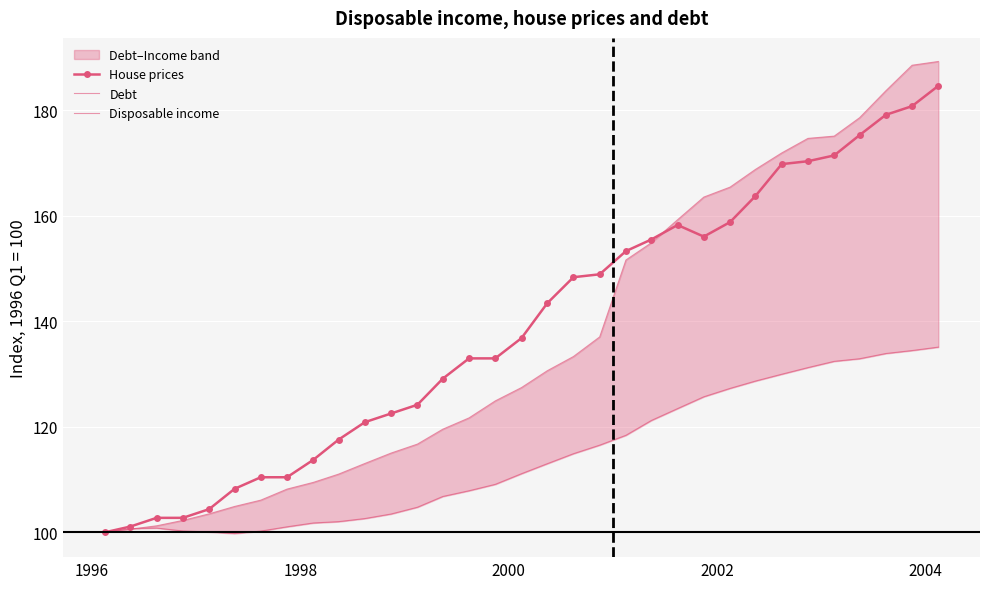

What is the average value of the Debt series?

136.7